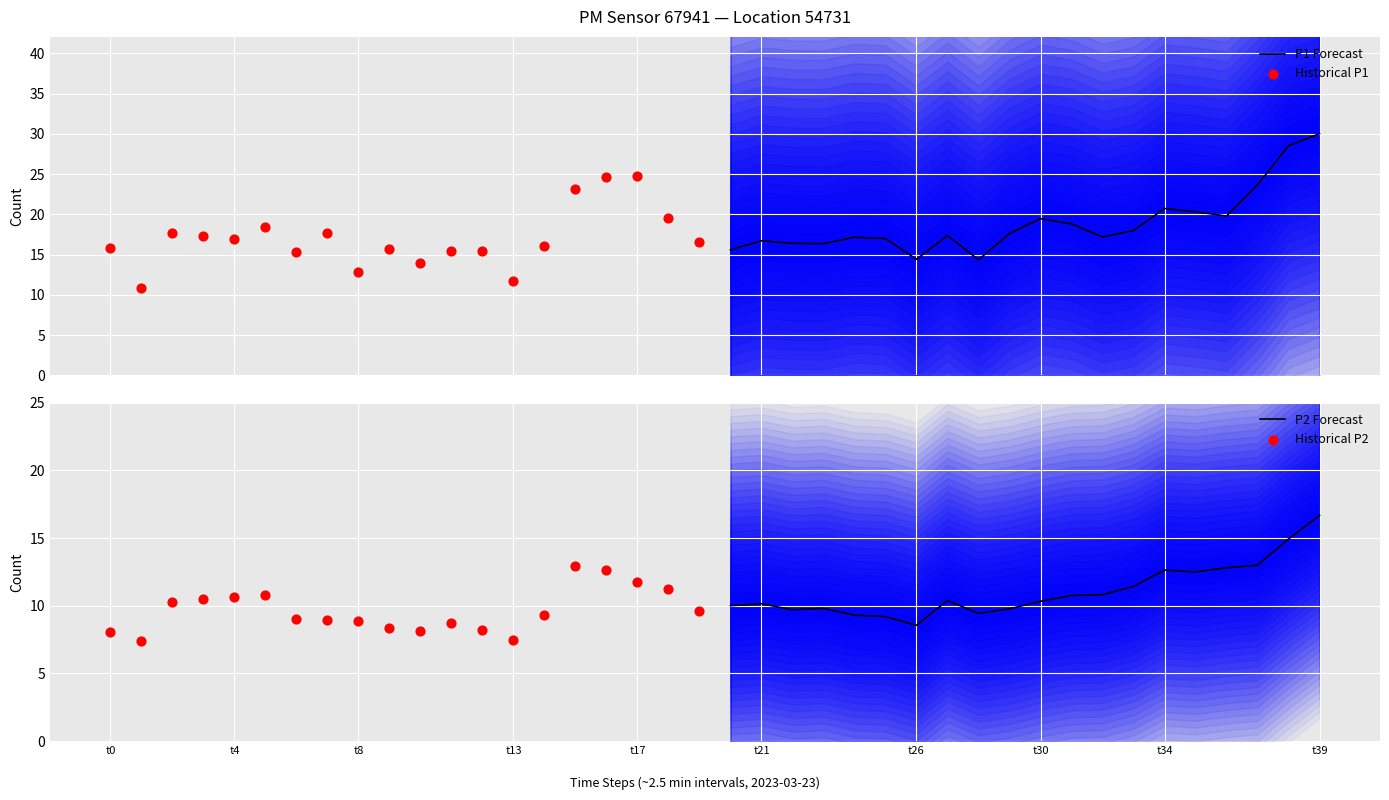

Which series has the largest total across all categories?

P1 Forecast